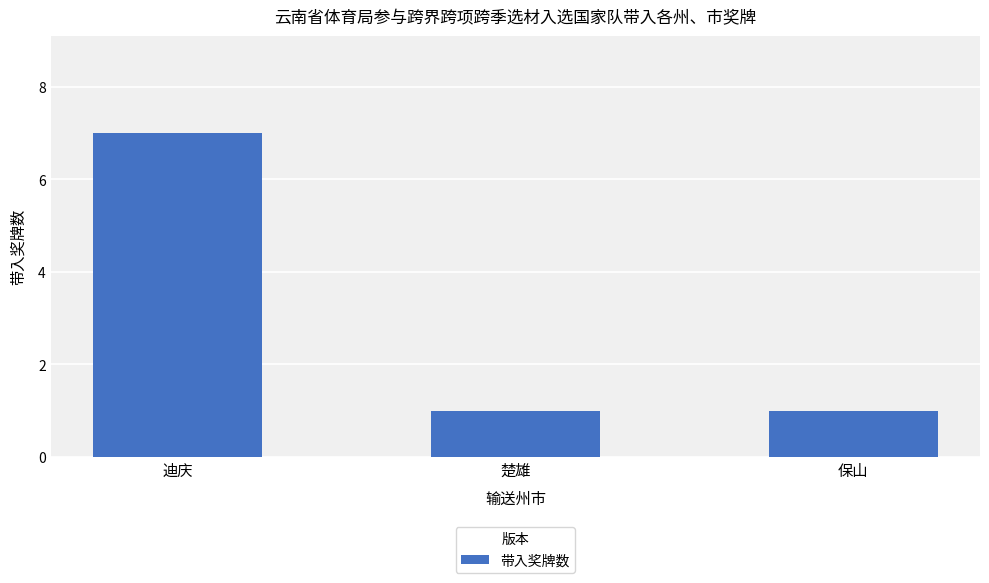

What is the change in value from 迪庆 to 保山?

-6